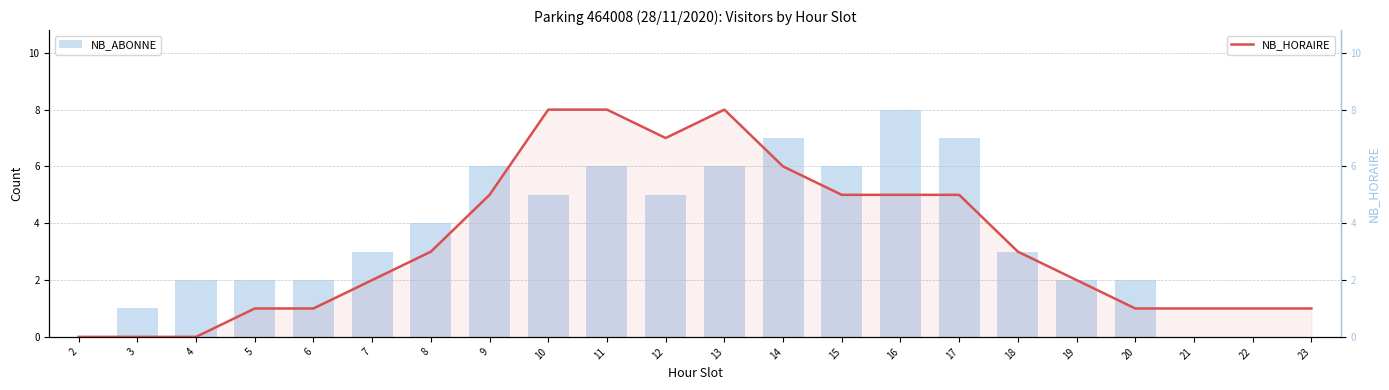

How many positive values does the NB_ABONNE series have?

18